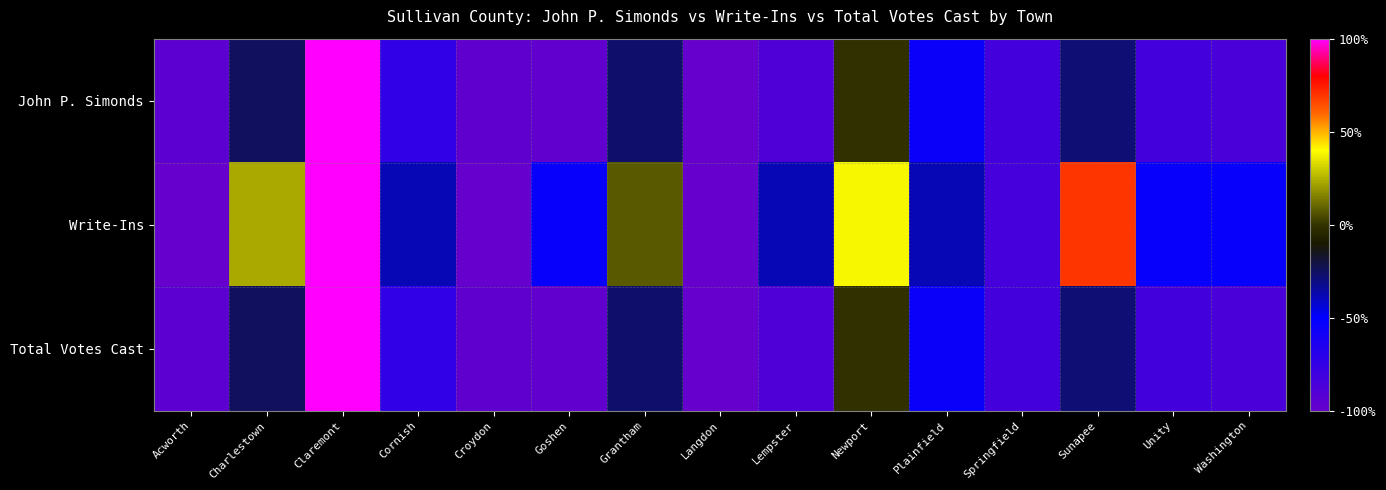

Reading right to left, what are all the values shown in this chart?

John P. Simonds: Washington=-0.9	Unity=-0.8	Sunapee=-0.3	Springfield=-0.8	Plainfield=-0.5	Newport=-0.0	Lempster=-0.9	Langdon=-1.0	Grantham=-0.3	Goshen=-1.0	Croydon=-1.0	Cornish=-0.7	Claremont=1.0	Charlestown=-0.2	Acworth=-0.9
Write-Ins: Washington=-0.5	Unity=-0.5	Sunapee=0.7	Springfield=-0.8	Plainfield=-0.4	Newport=0.4	Lempster=-0.4	Langdon=-1.0	Grantham=0.1	Goshen=-0.5	Croydon=-1.0	Cornish=-0.4	Claremont=1.0	Charlestown=0.2	Acworth=-1.0
Total Votes Cast: Washington=-0.9	Unity=-0.8	Sunapee=-0.3	Springfield=-0.8	Plainfield=-0.5	Newport=-0.0	Lempster=-0.9	Langdon=-1.0	Grantham=-0.3	Goshen=-1.0	Croydon=-1.0	Cornish=-0.7	Claremont=1.0	Charlestown=-0.2	Acworth=-0.9